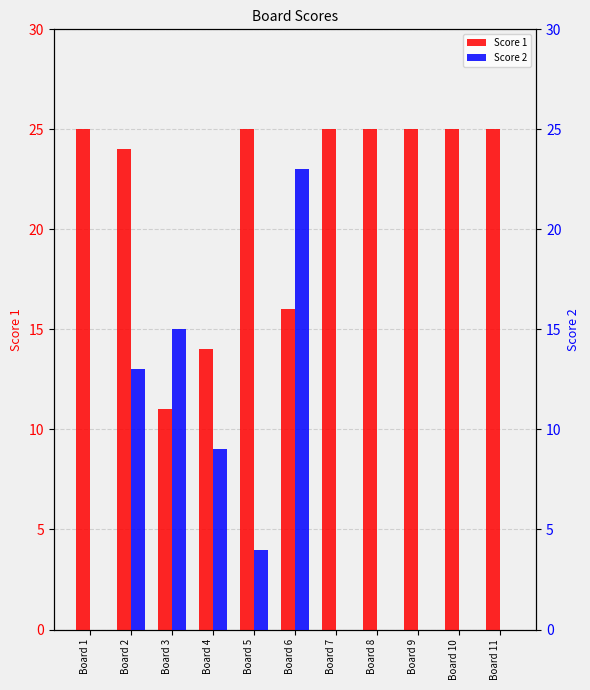

What is the total value across all series at Board 8?

25